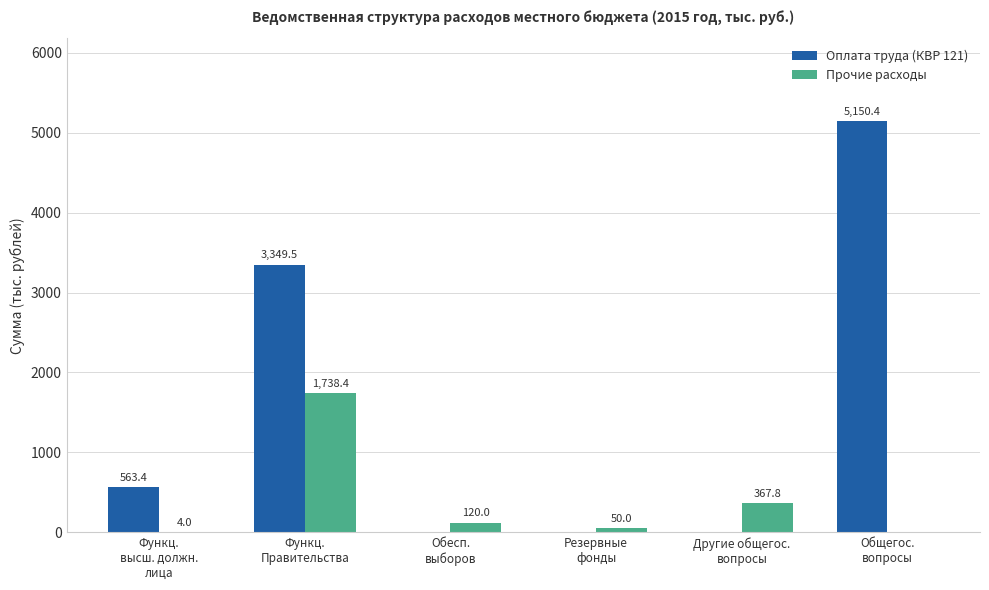

Between Функц.
Правительства and Резервные
фонды, which series saw the biggest shift?

Оплата труда (КВР 121)